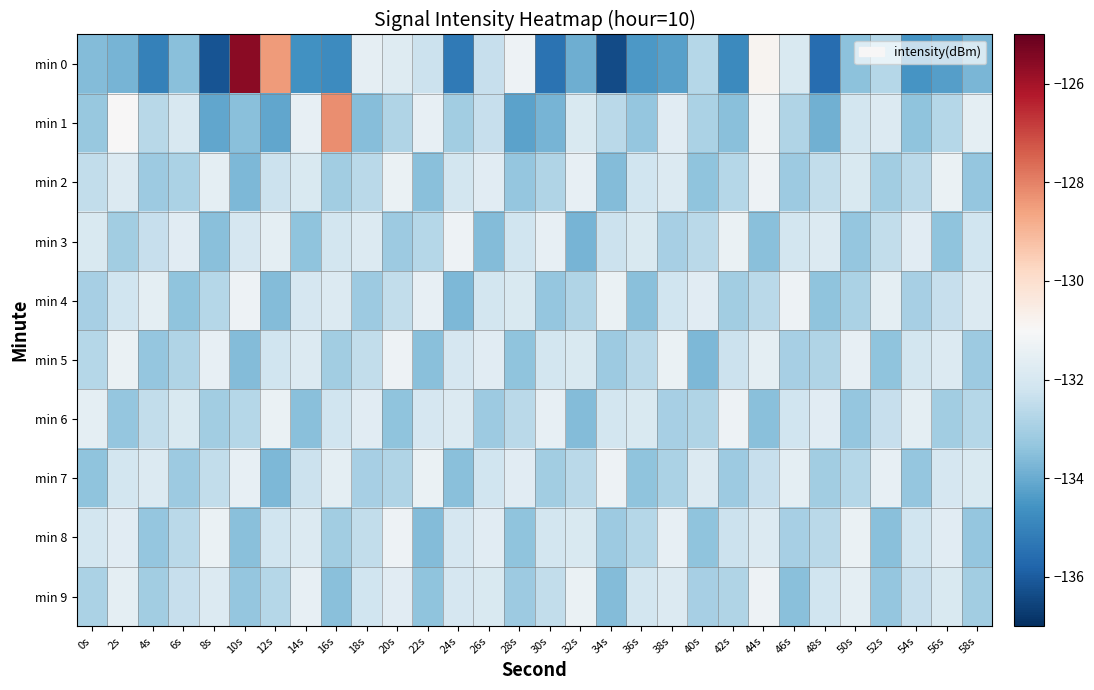

Which has a higher value, 6s or 4s?

6s